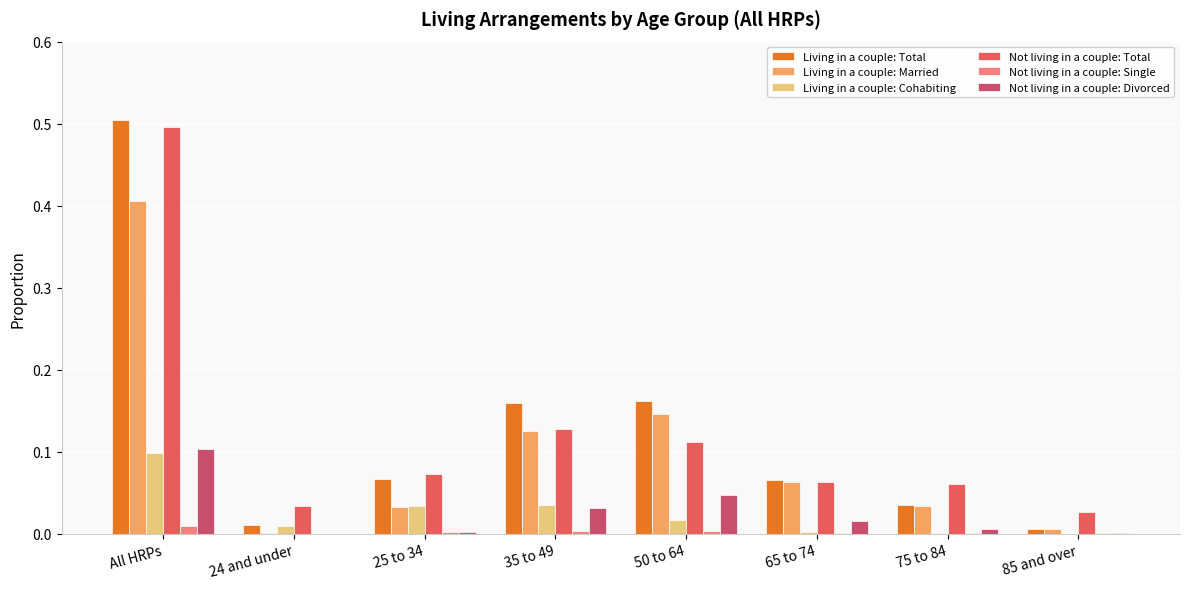

What is the spread (max minus min) of values at All HRPs?

0.5